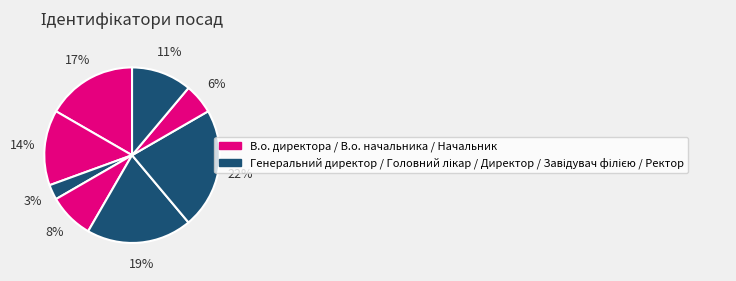

How many segments does this pie chart have?

8